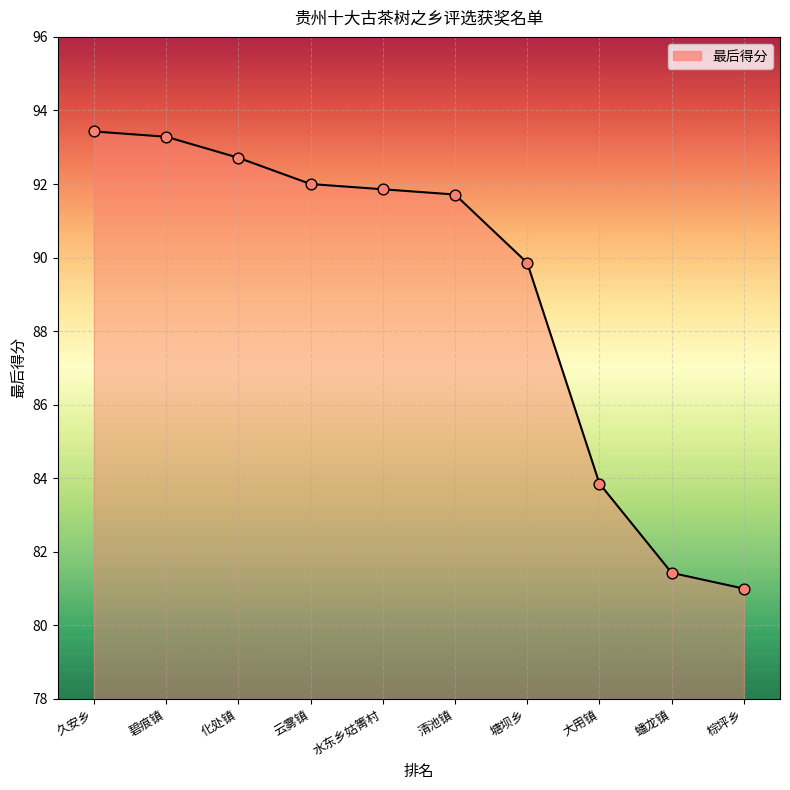

What is the ratio of the value at 塘坝乡 to the value at 久安乡?

1.0